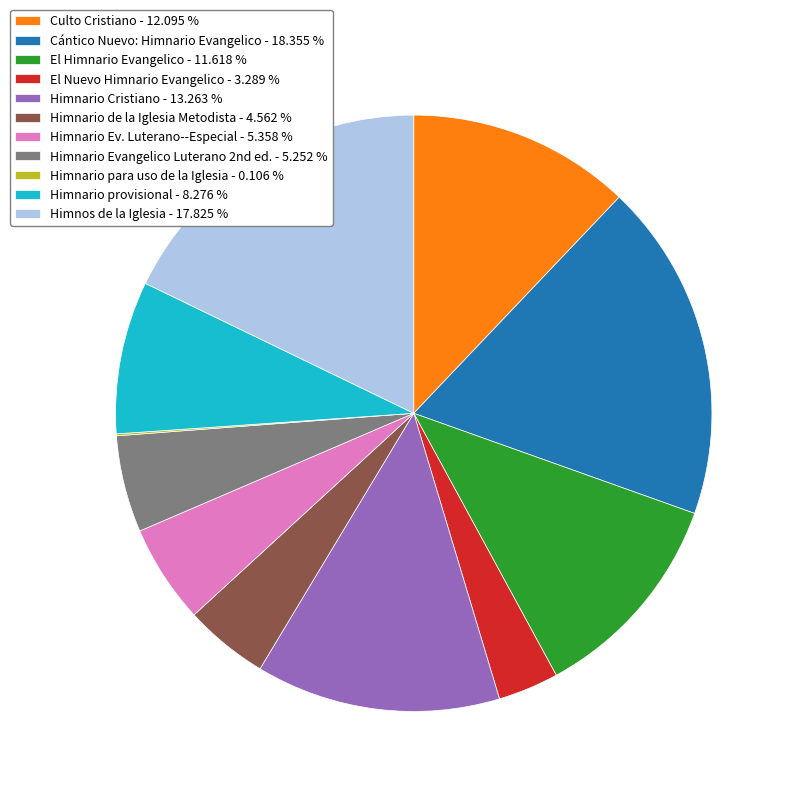

Which has a higher value, Himnario de la Iglesia Metodista or Himnario provisional?

Himnario provisional